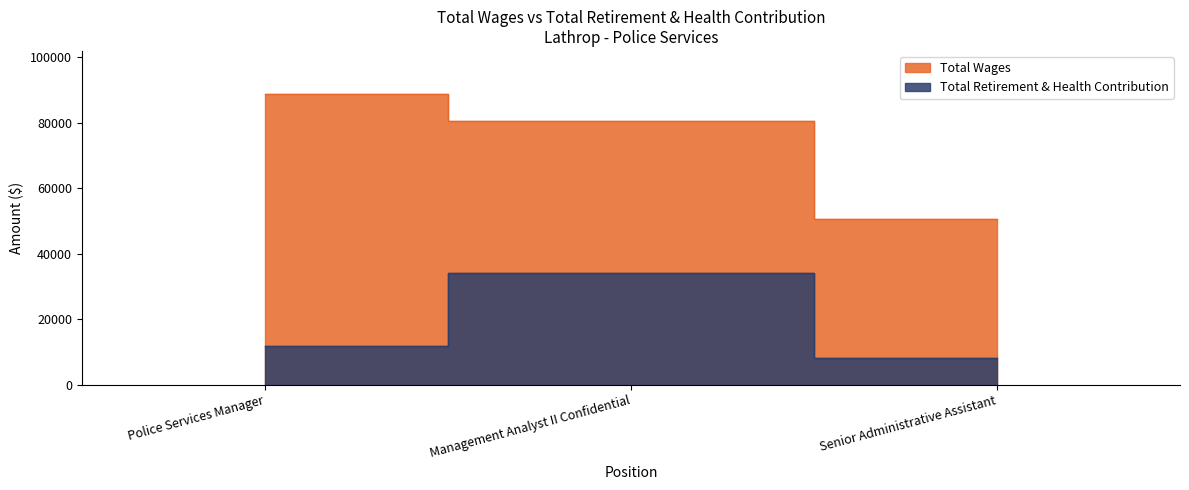

What is the difference between the maximum and second lowest values in the Total Retirement & Health Contribution series?

22370